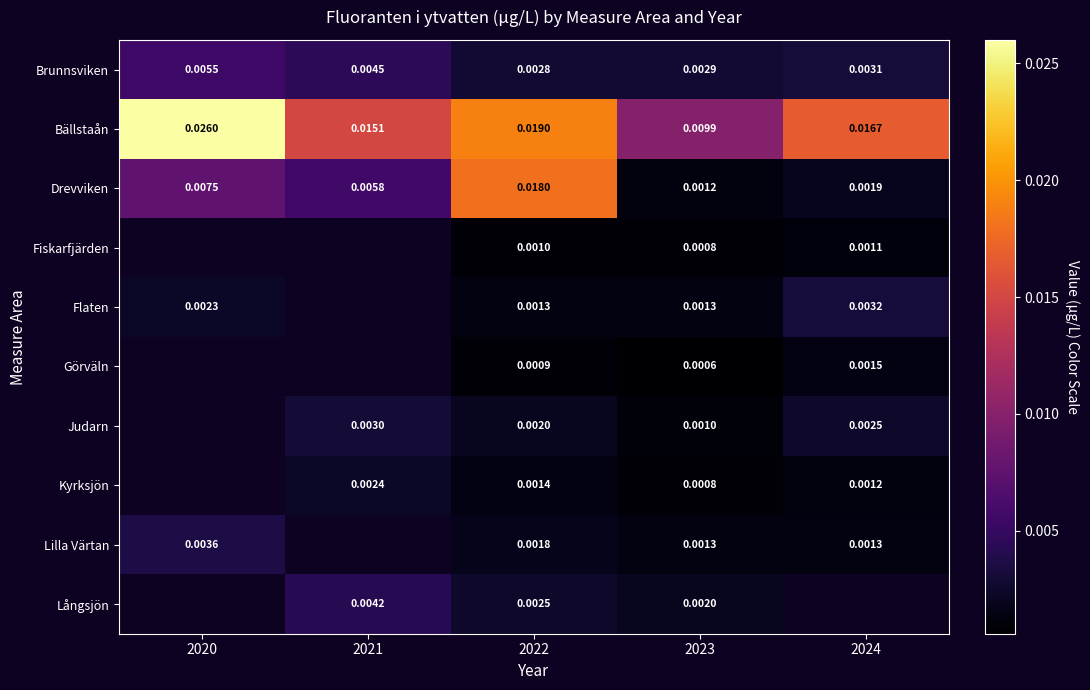

Is the value of Drevviken at 2022 greater than the value of Flaten at 2020?

Yes